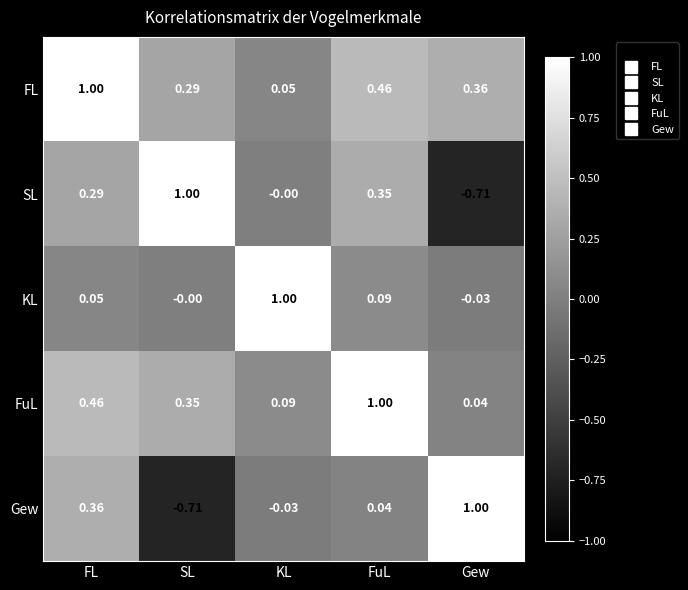

List the labels in order of SL value, largest first.

SL, FuL, FL, KL, Gew